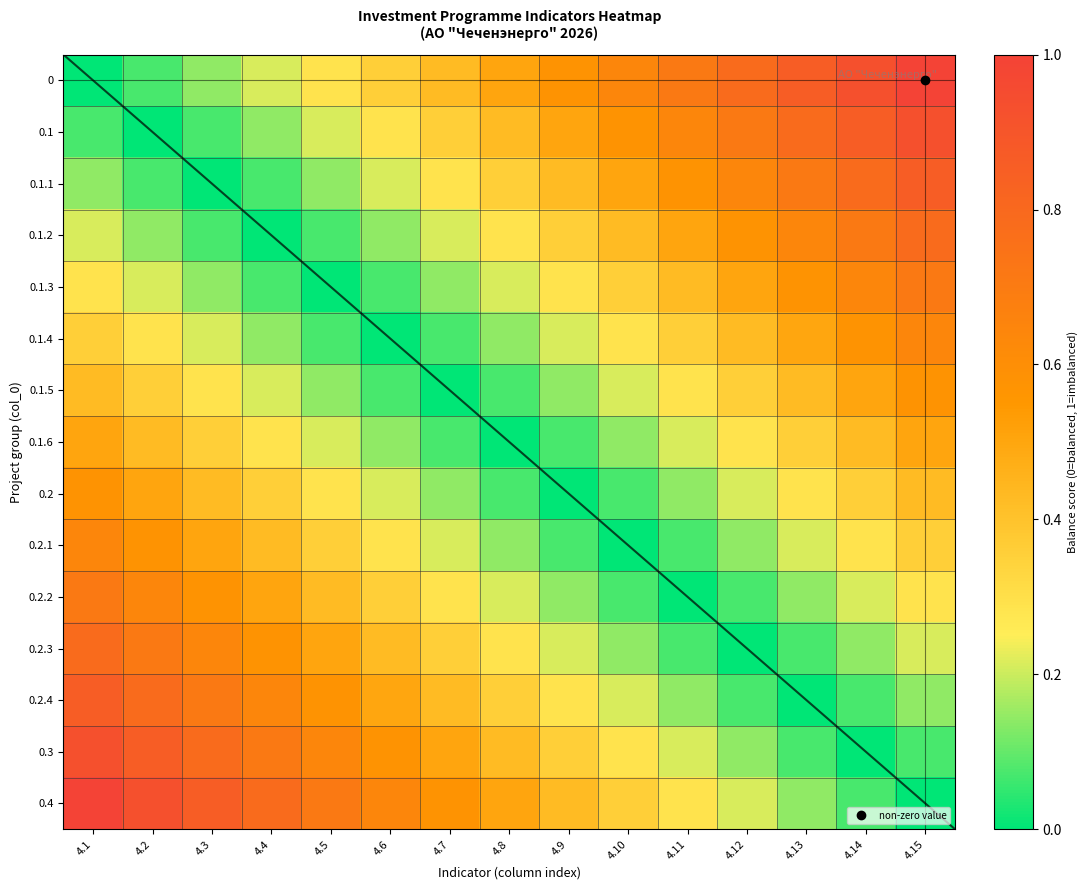

At 4.9, list the series in order from largest to smallest.

0, 0.1, 0.4, 0.1.1, 0.3, 0.1.2, 0.1.3, 0.2.4, 0.2.3, 0.1.4, 0.2.2, 0.1.5, 0.2.1, 0.1.6, 0.2